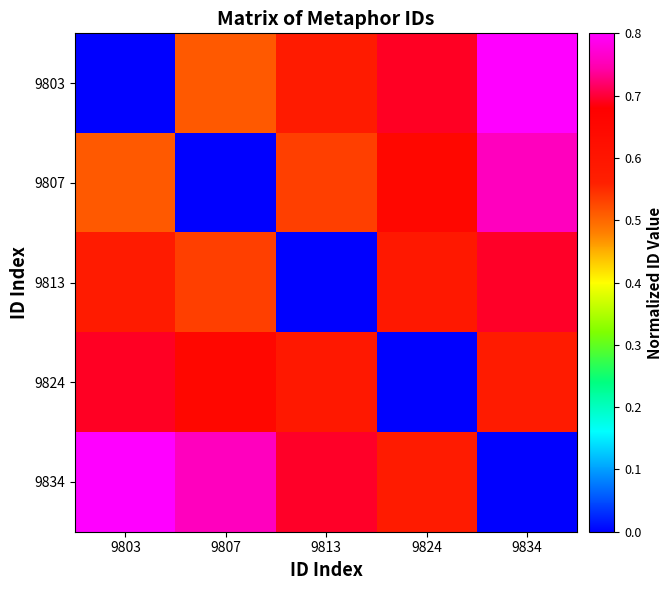

What is the maximum value shown in the chart?

0.8